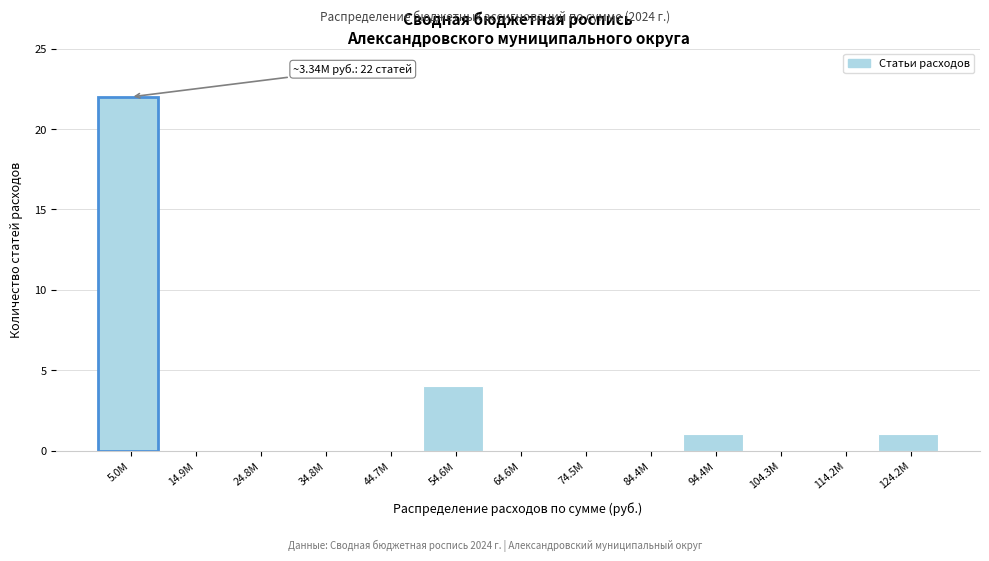

Reading left to right, extract all data points from this chart.

5.0M=22	14.9M=0	24.8M=0	34.8M=0	44.7M=0	54.6M=4	64.6M=0	74.5M=0	84.4M=0	94.4M=1	104.3M=0	114.2M=0	124.2M=1